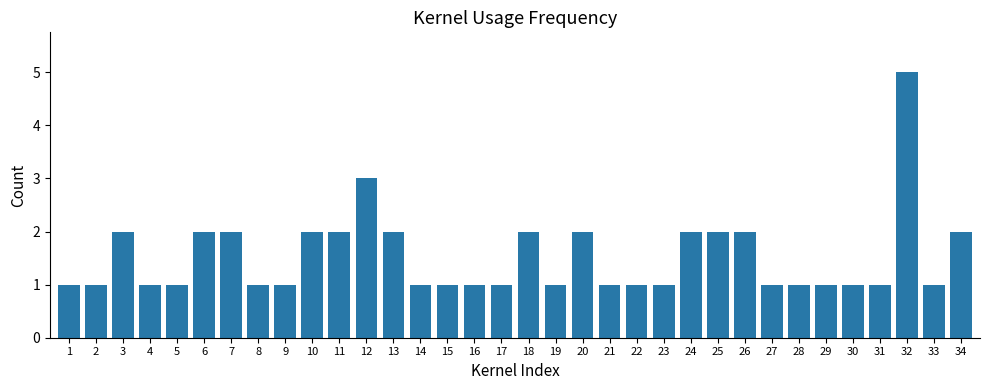

What is the smallest value displayed?

1